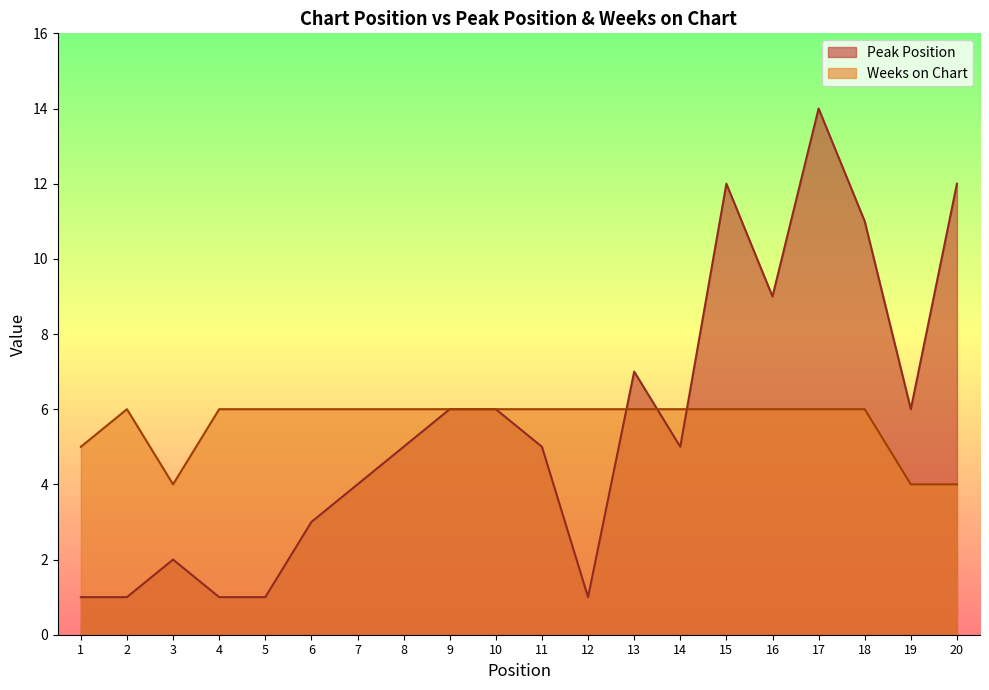

True or false: Peak Position has a value of 4 at 7.

True